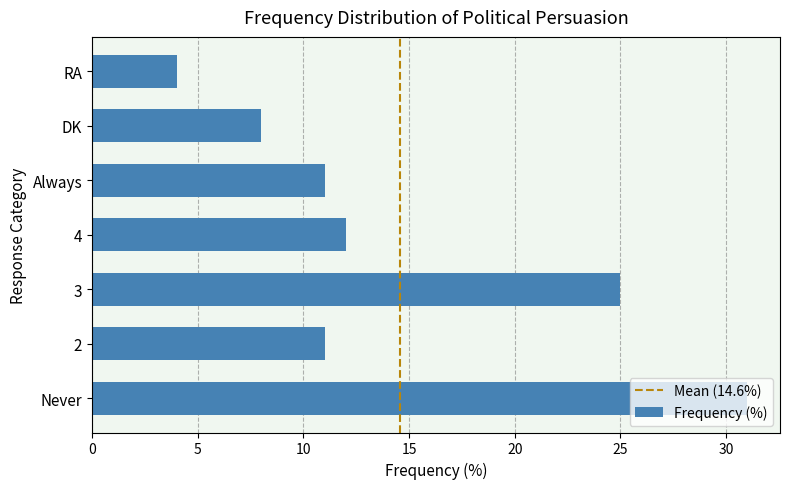

What is the greatest value displayed?

31